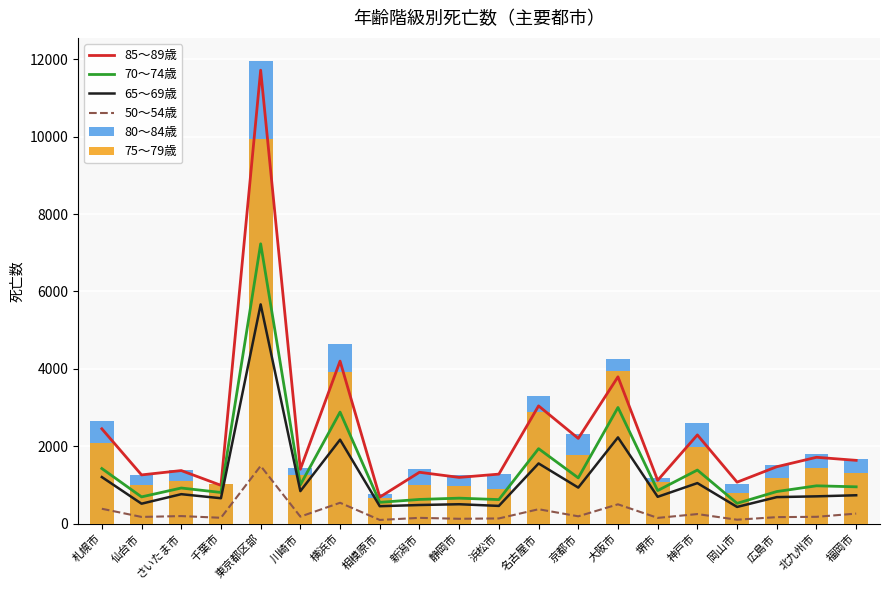

What position from the left is 仙台市?

2